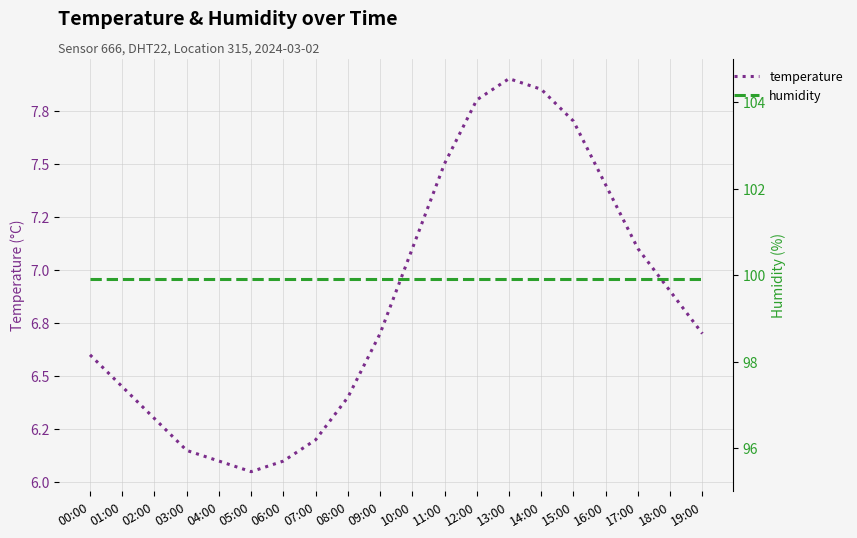

In temperature, how many points are higher than both neighbors (excluding endpoints)?

1